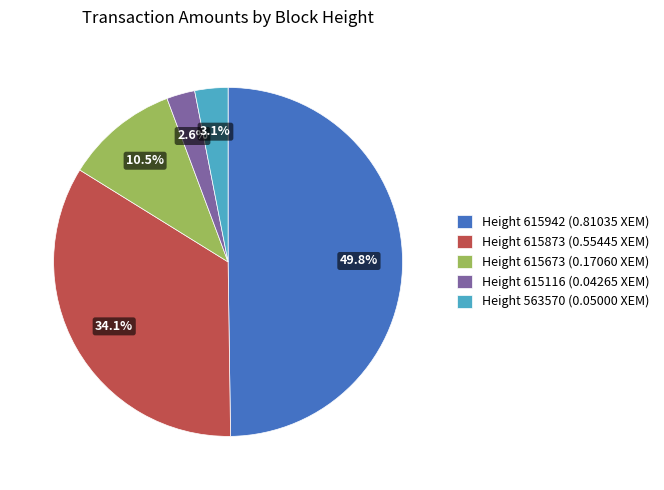

Does Height 615873 (0.55445 XEM) represent more than half of the total?

No